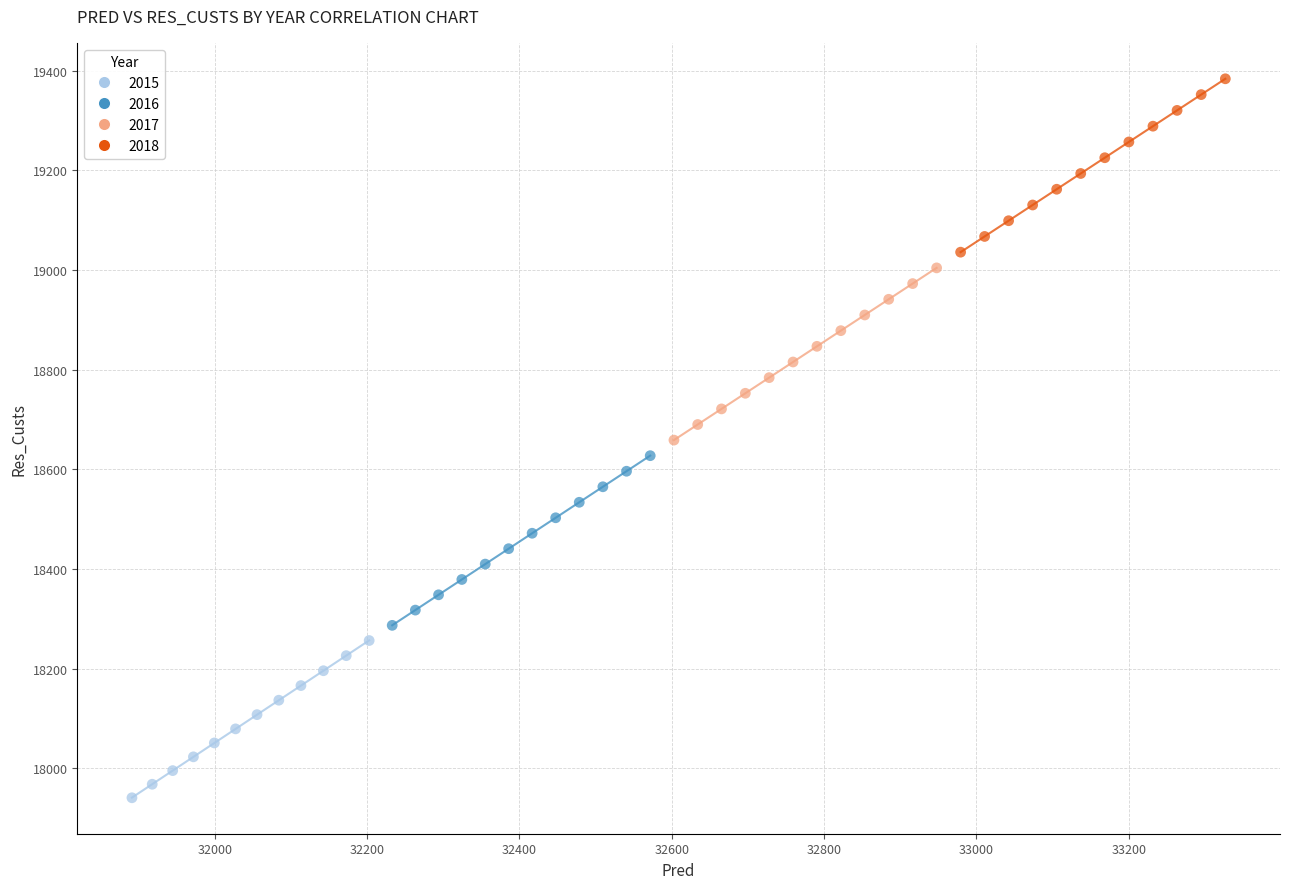

Which series reaches the minimum Y coordinate?

2015